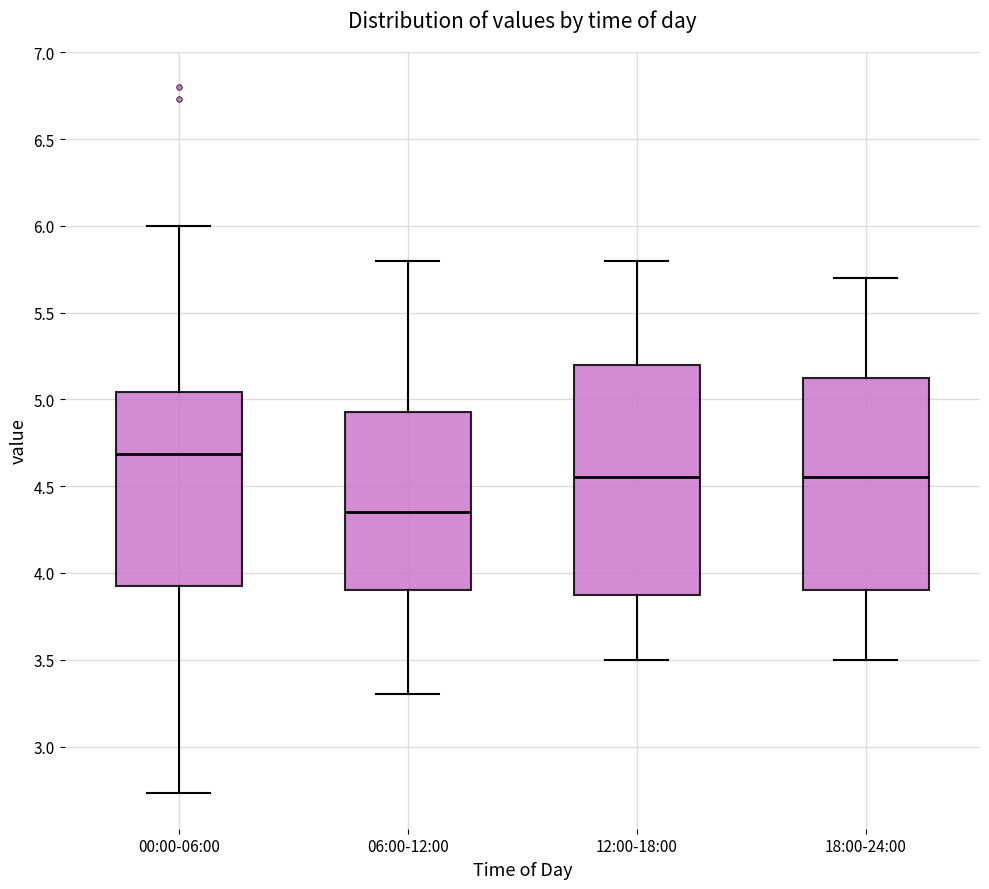

Reading left to right, transcribe this box plot: for each box, give where its median line is, the range the box spans, and where its two whiskers end, as read against the y-axis. The values are not printed on the chart, so give them approximately, as read against the axis.

00:00-06:00: median 4.70, box 3.90 to 5.05, whiskers 2.75 to 6.00
06:00-12:00: median 4.35, box 3.90 to 4.95, whiskers 3.30 to 5.80
12:00-18:00: median 4.55, box 3.90 to 5.20, whiskers 3.50 to 5.80
18:00-24:00: median 4.55, box 3.90 to 5.15, whiskers 3.50 to 5.70